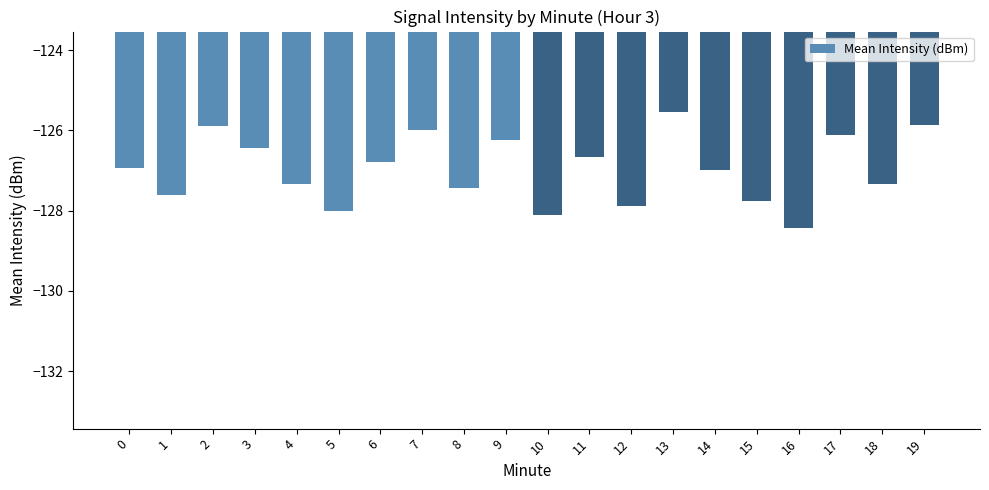

Which category has the lowest value across all series?

16